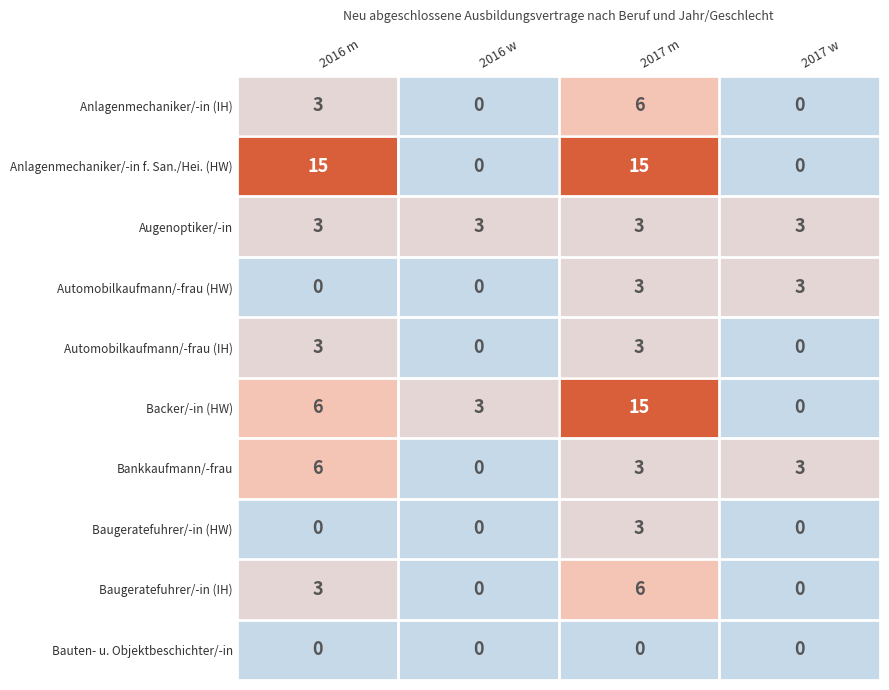

How many series are shown in this chart?

10